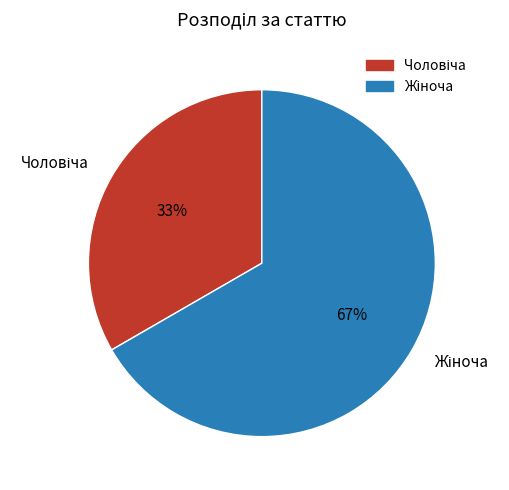

To the nearest percent, what is the average slice percentage?

50%